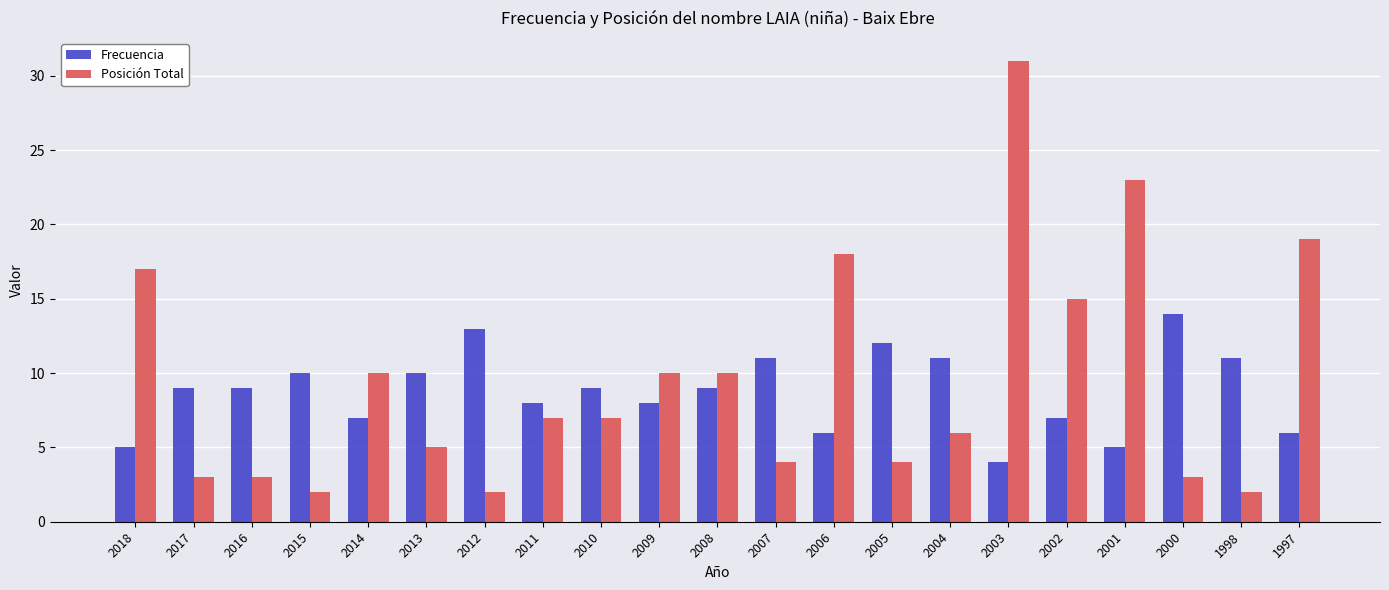

Which series has the largest total across all categories?

Posición Total